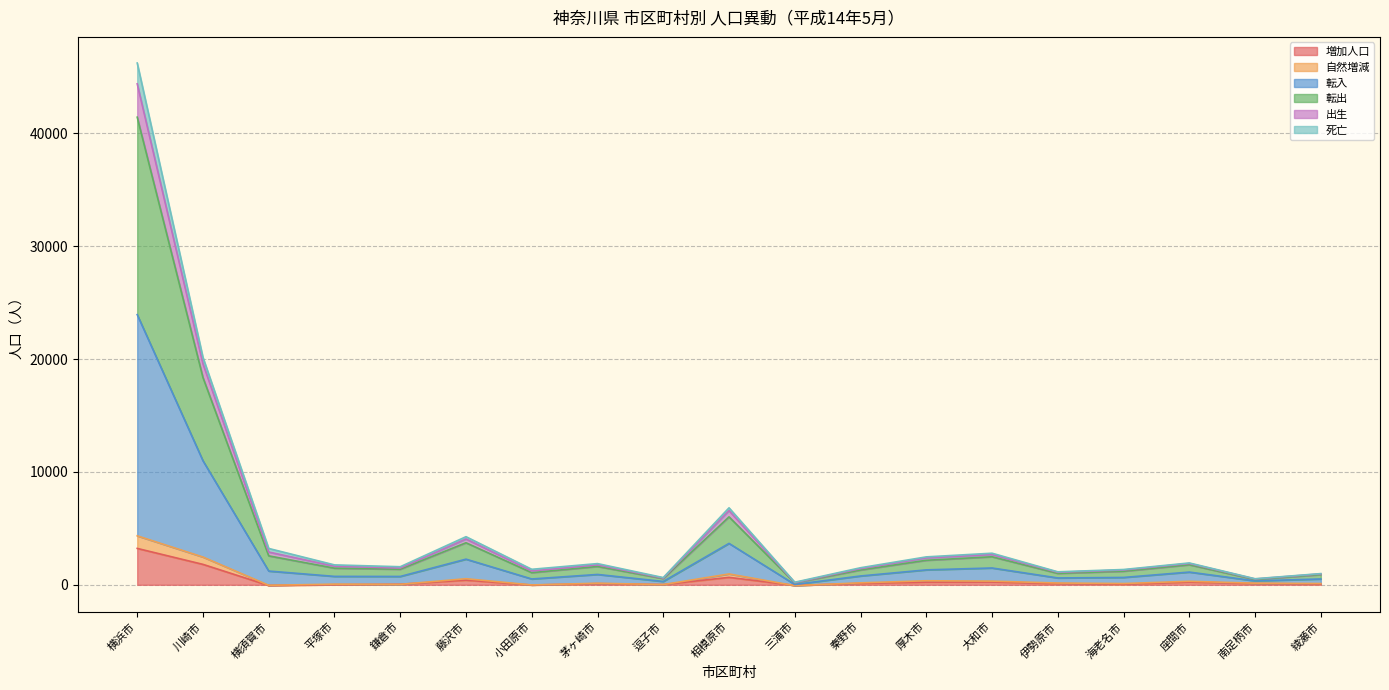

At which label is 出生 closest to 20806?

川崎市